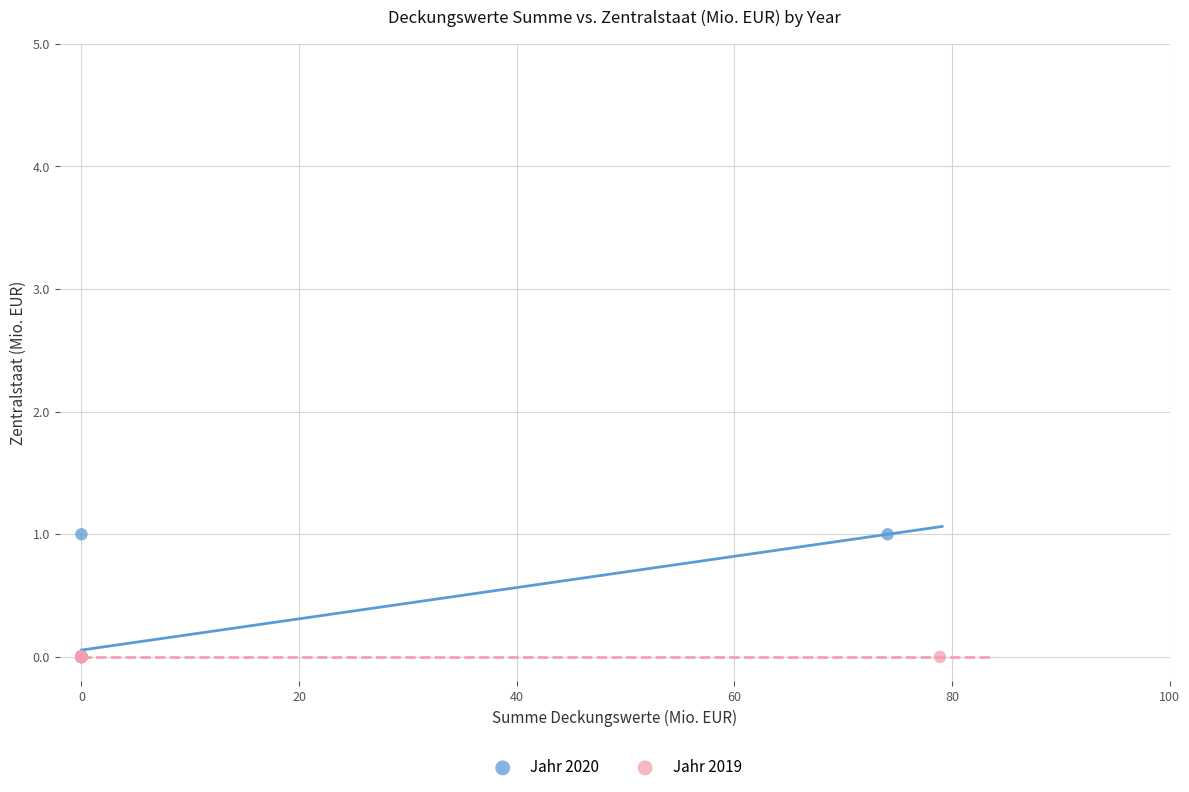

Which series reaches the maximum Y coordinate?

Jahr 2020